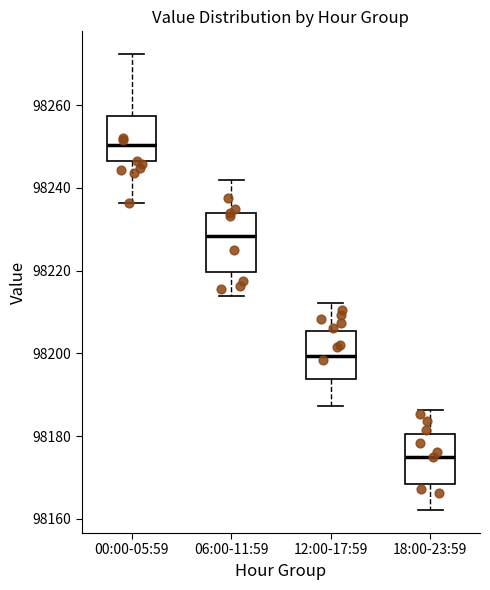

Reading left to right, transcribe this box plot: for each box, give where its median line is, the range the box spans, and where its two whiskers end, as read against the y-axis. The values are not printed on the chart, so give them approximately, as read against the axis.

00:00-05:59: median 98250, box 98246 to 98258, whiskers 98236 to 98272
06:00-11:59: median 98228, box 98220 to 98234, whiskers 98214 to 98242
12:00-17:59: median 98200, box 98194 to 98206, whiskers 98188 to 98212
18:00-23:59: median 98174, box 98168 to 98180, whiskers 98162 to 98186